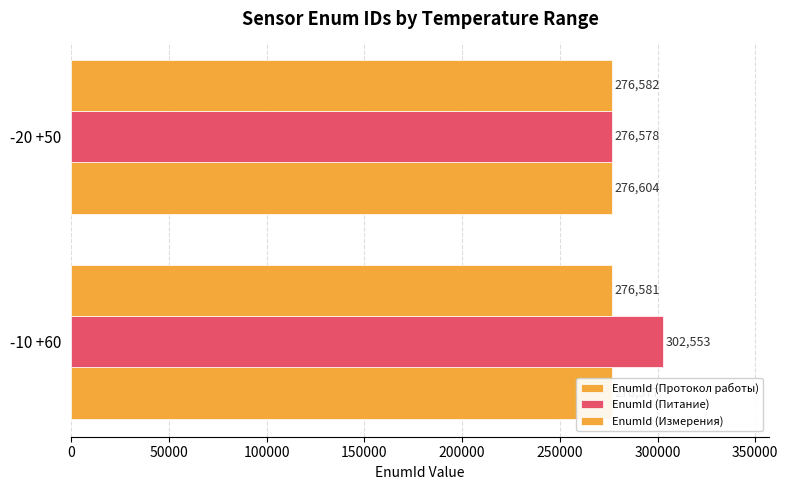

Rank the series by their maximum value, from lowest to highest.

EnumId (Измерения), EnumId (Протокол работы), EnumId (Питание)